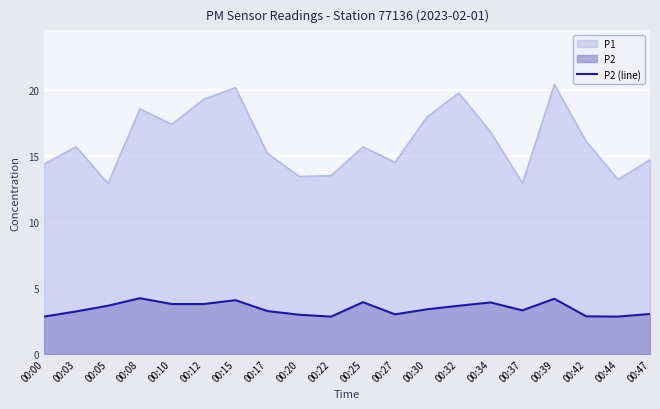

Where is the data nearest to the value 3?

00:27